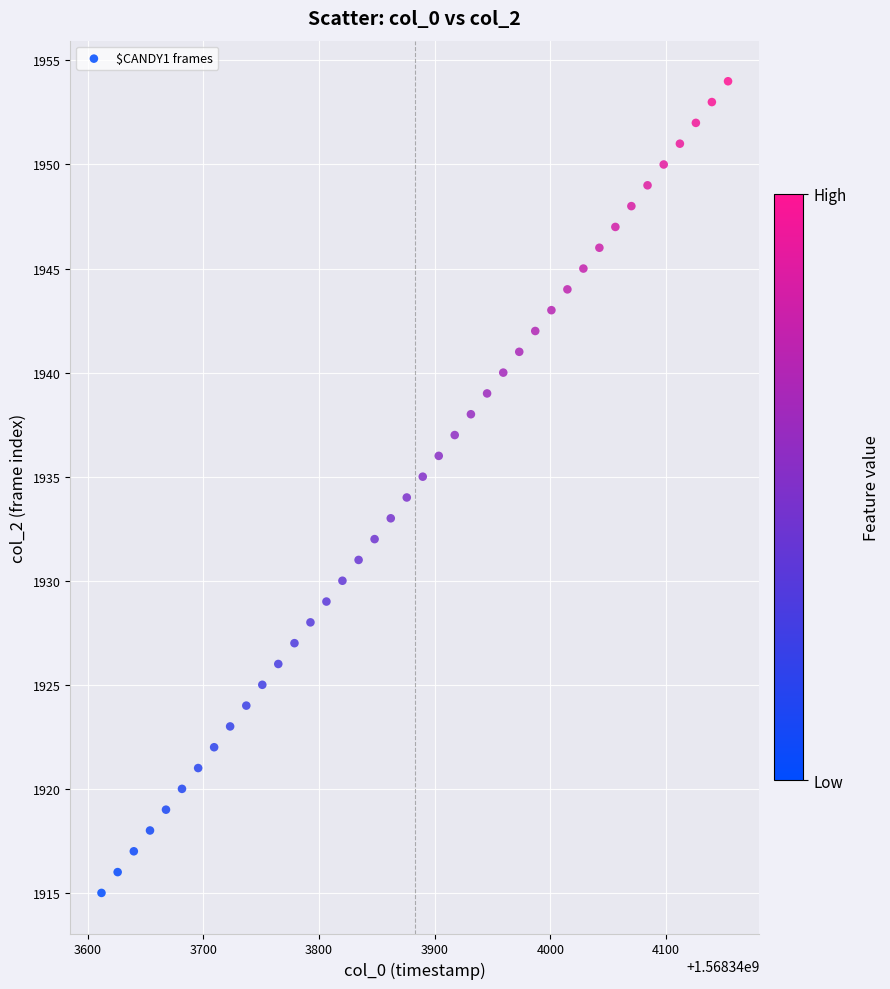

How many data points are displayed?

40